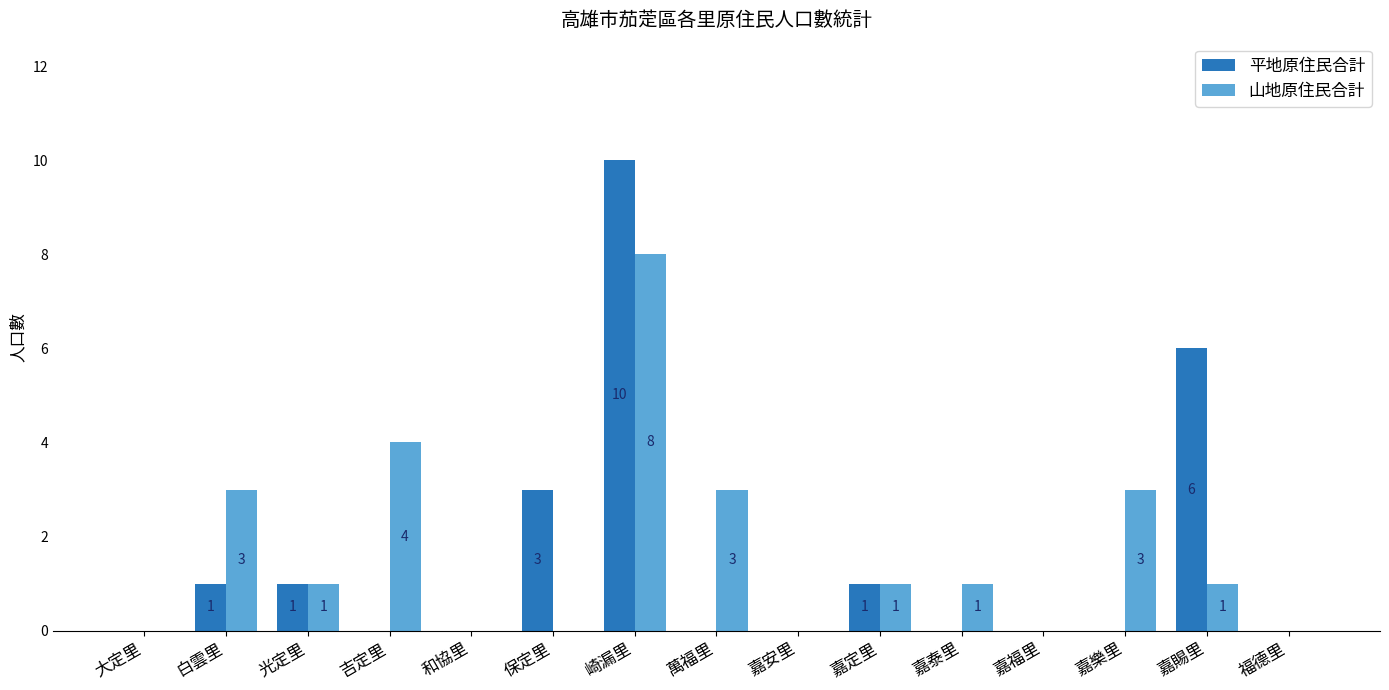

At which category is the sum across all series the highest?

崎漏里